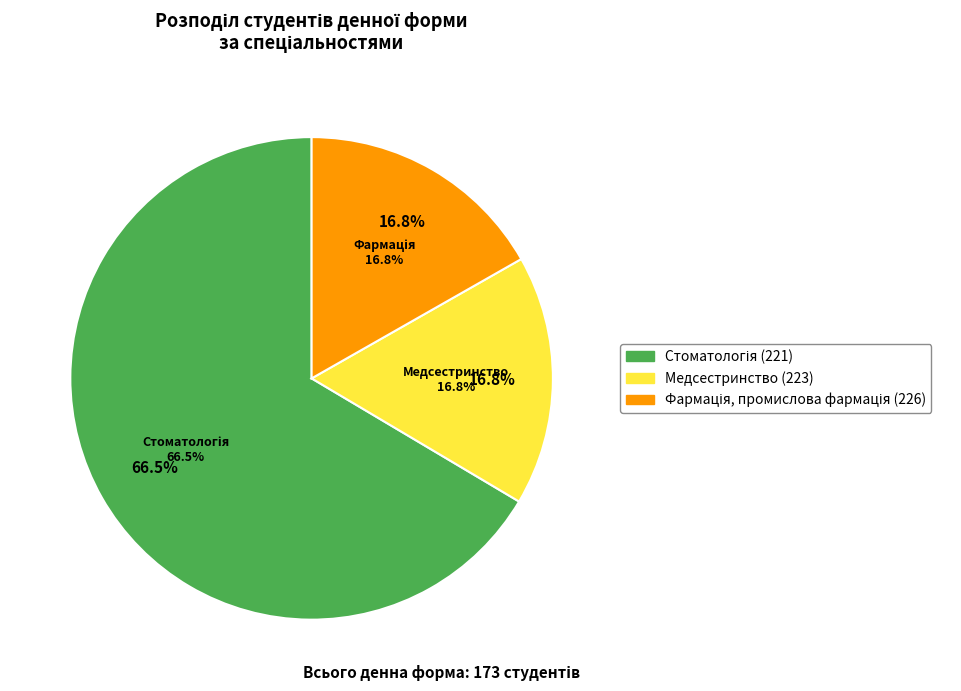

To the nearest percent, what percentage of the pie is 221?

66%